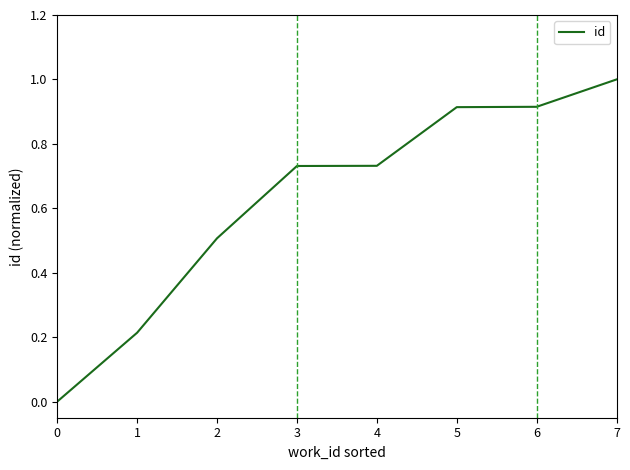

True or false: the data has more than 2 interior local peaks.

False